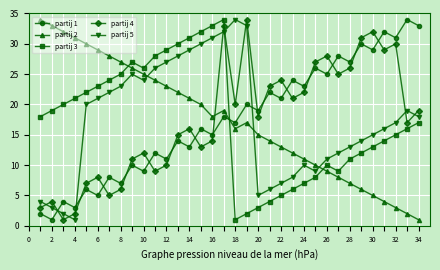

What is the difference between the second highest and second lowest values in the partij 3 series?

31